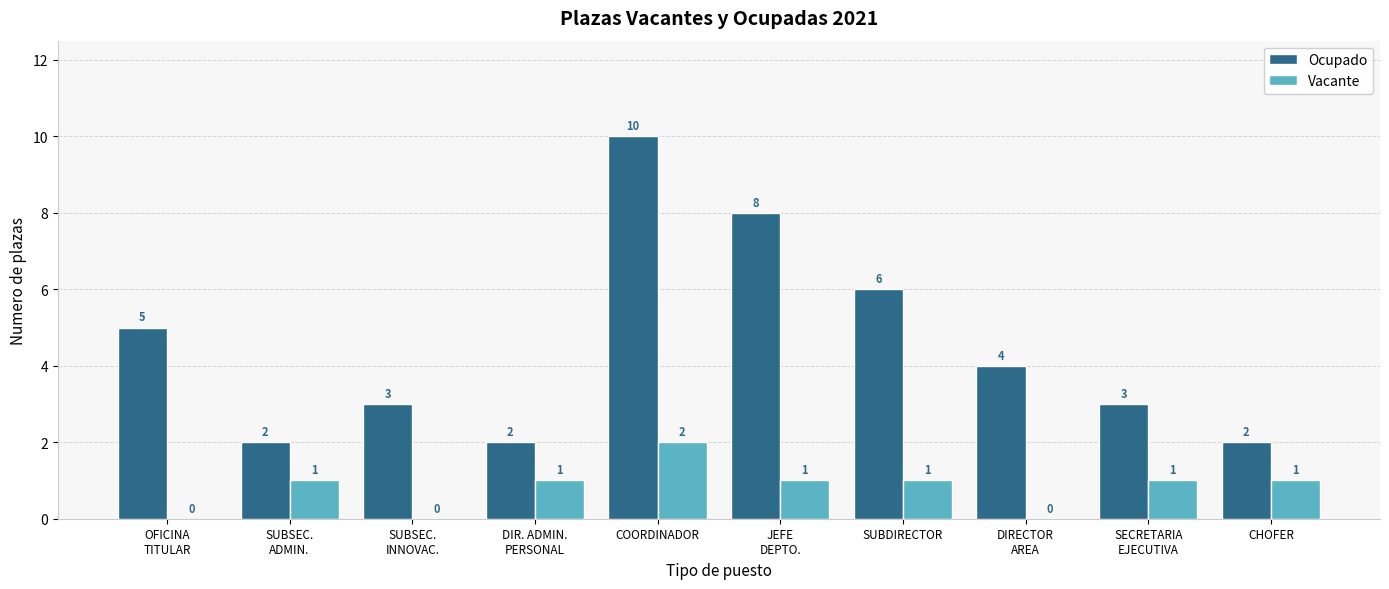

At which label does Vacante reach its peak?

COORDINADOR